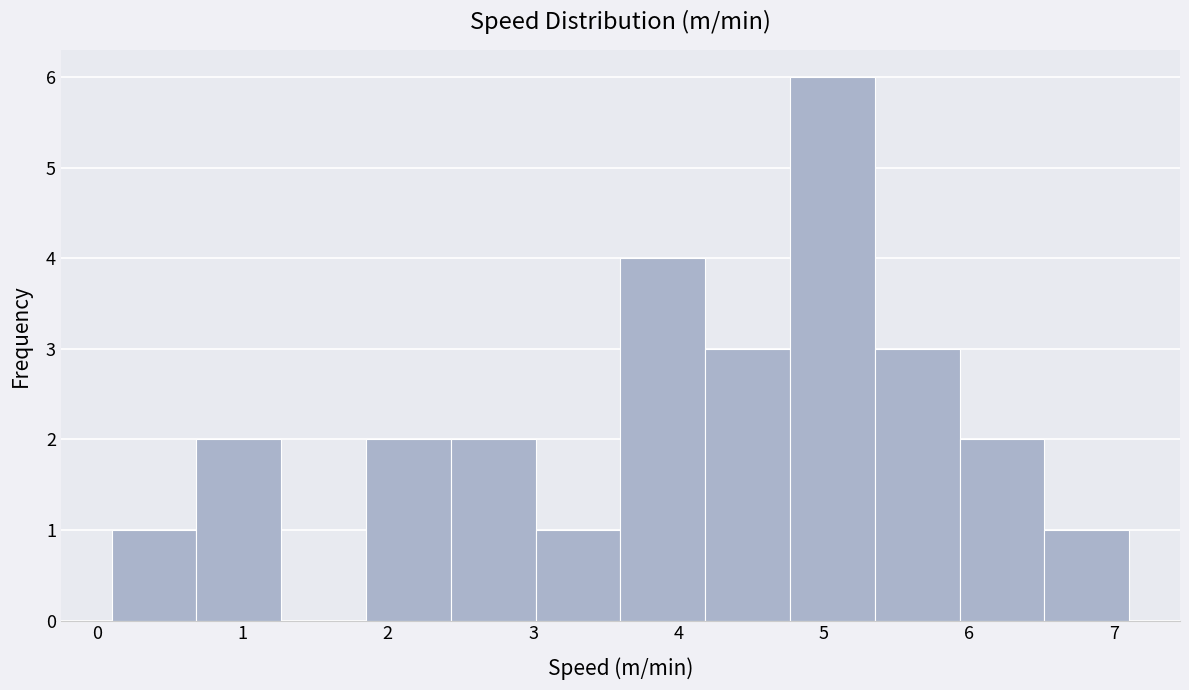

What is the height of the bar covering 4.2 to 4.8 on the x-axis? Neither the bar edges nor the heights are printed on the chart, so give them approximately, as read against the axes.

3